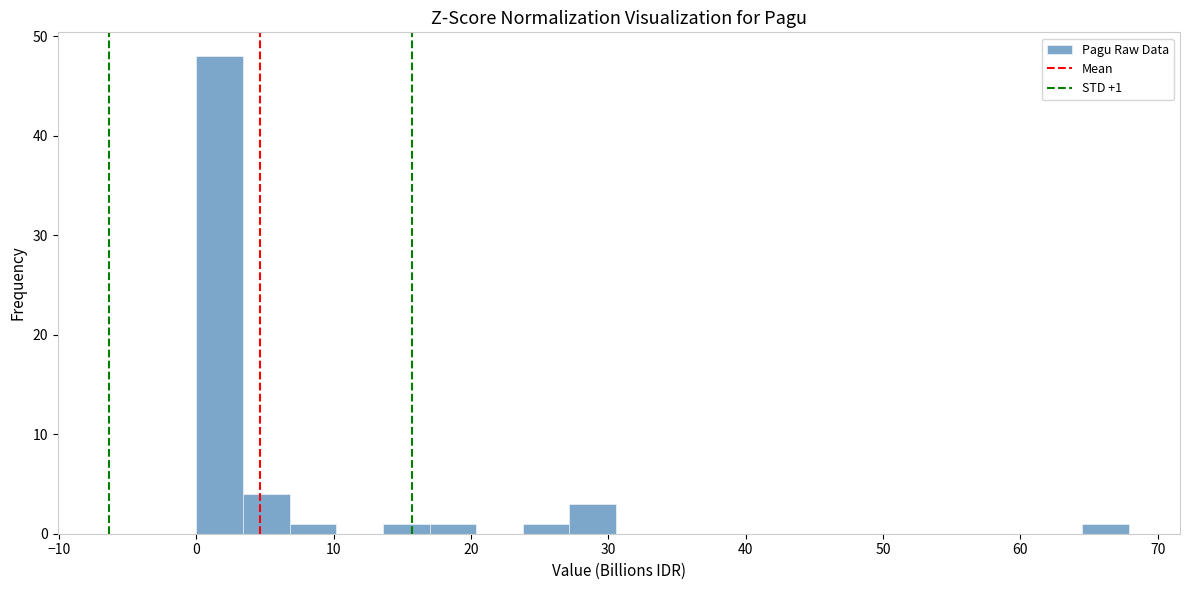

Around what value on the x-axis is the tallest bar? Give the approximate position of its centre, as read against the axis.

2